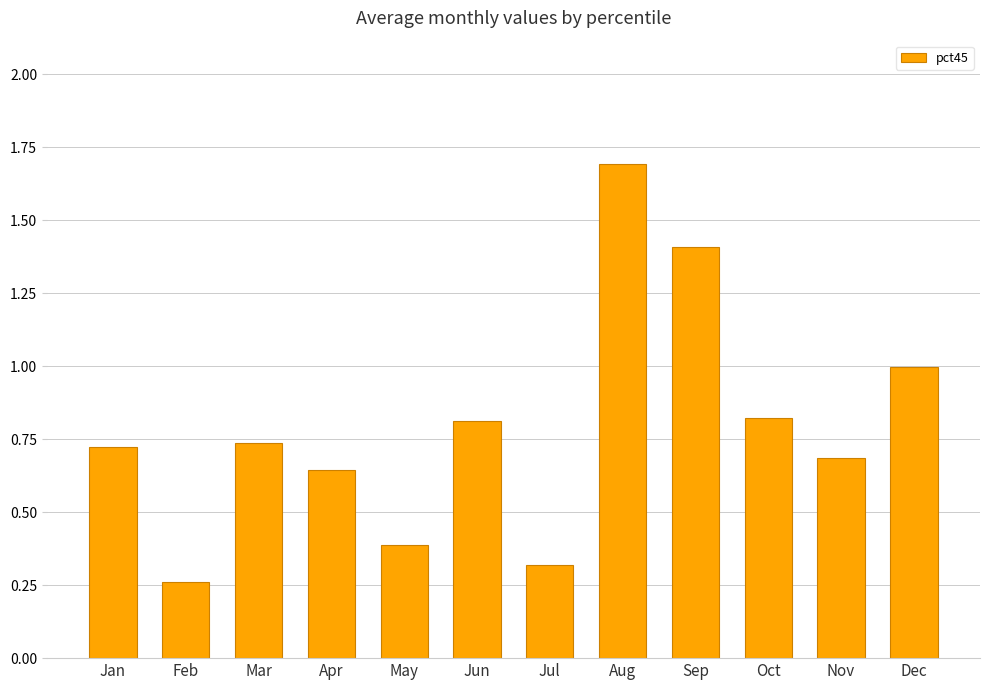

What is the sum of the values at Dec and Jul?

1.3